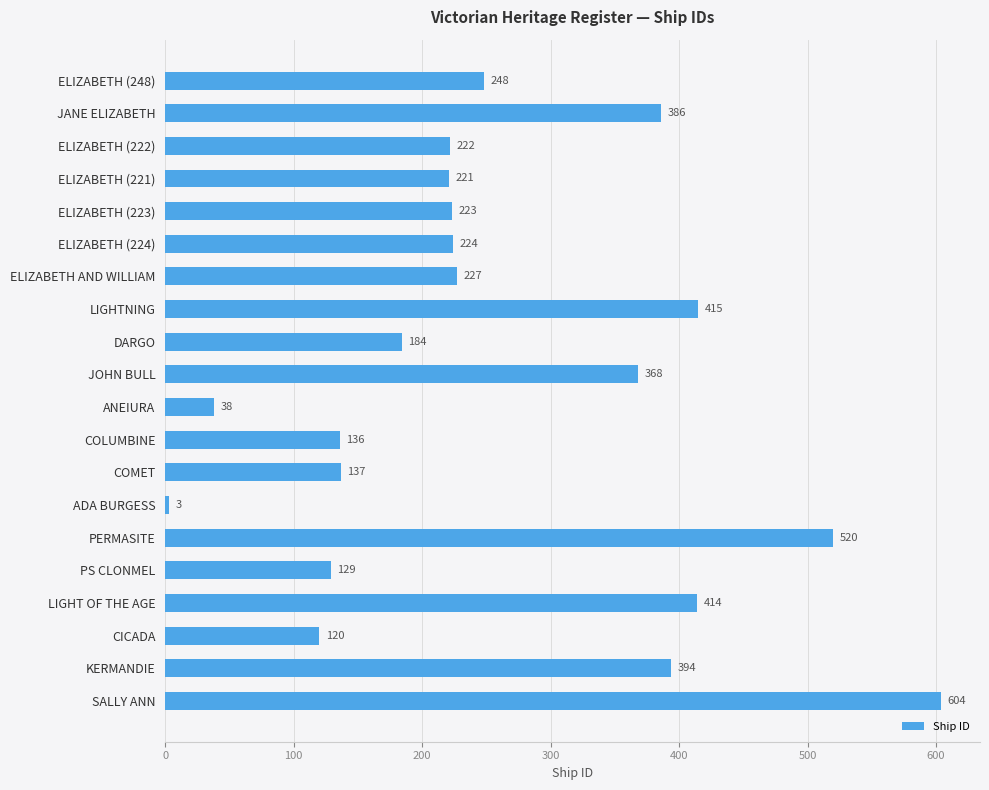

Reading top to bottom, extract all data points from this chart.

248	386	222	221	223	224	227	415	184	368	38	136	137	3	520	129	414	120	394	604